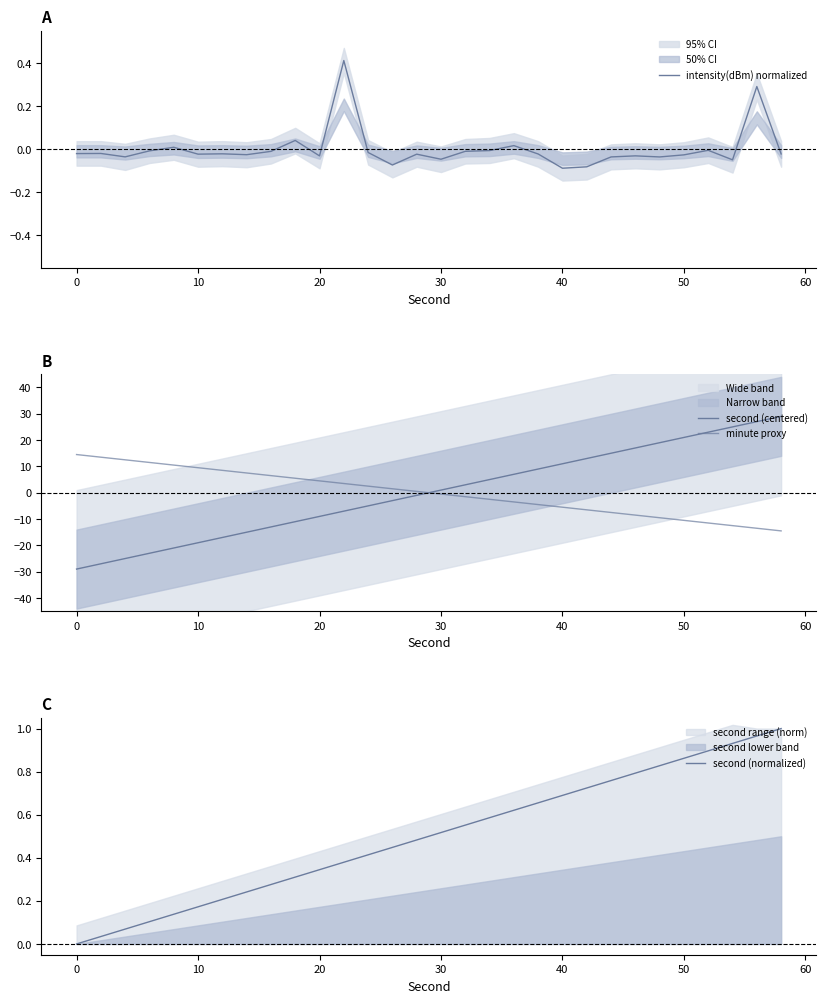

How many series are shown in this chart?

4